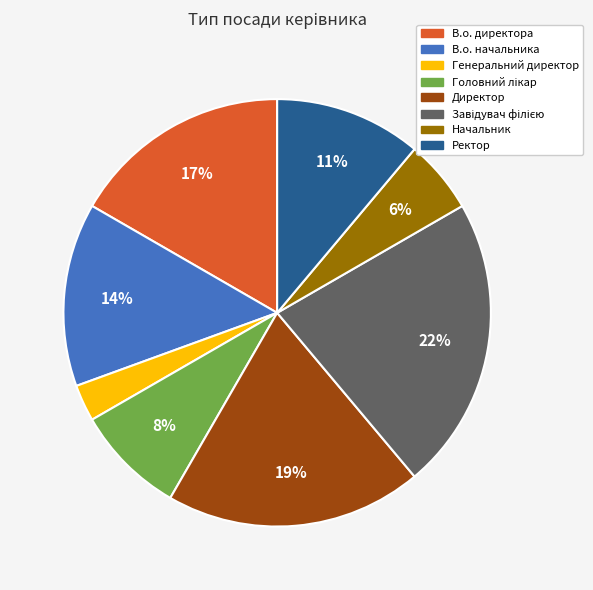

Count the number of slices in the pie.

8